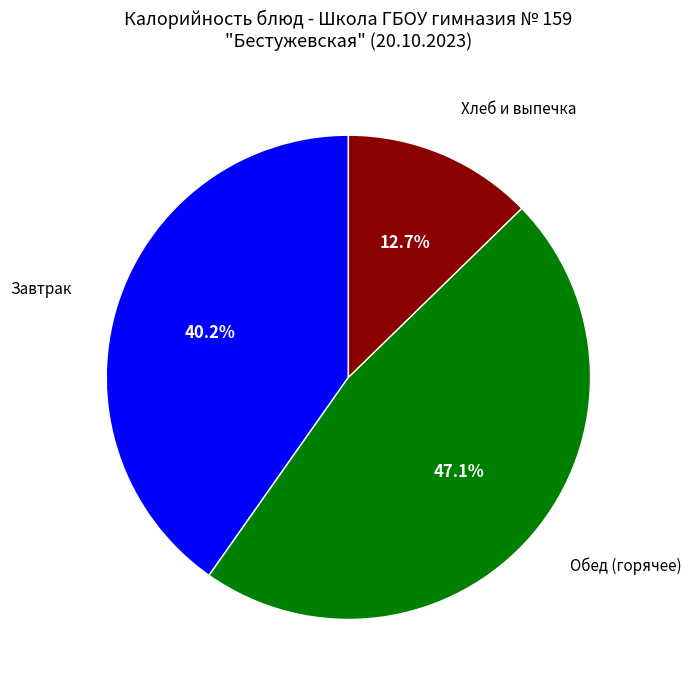

Rank the categories by value from lowest to highest.

Хлеб и выпечка, Завтрак, Обед (горячее)